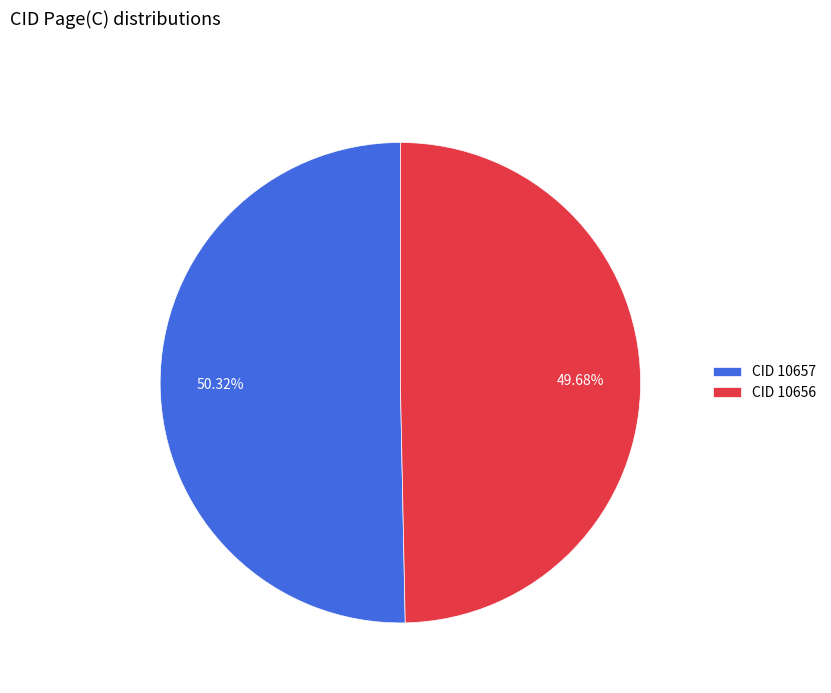

Does any single category account for the majority?

Yes